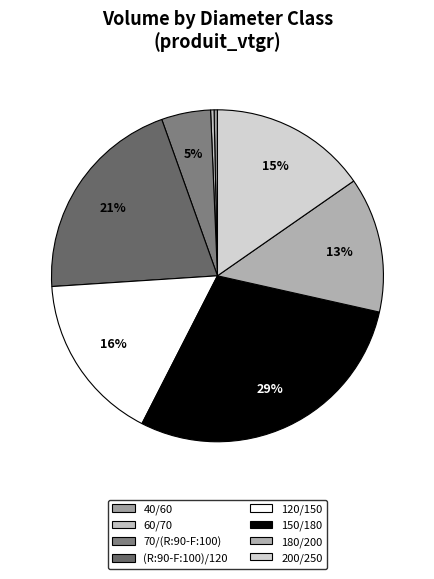

The 60/70 slice represents 1% of the pie. True or false?

False